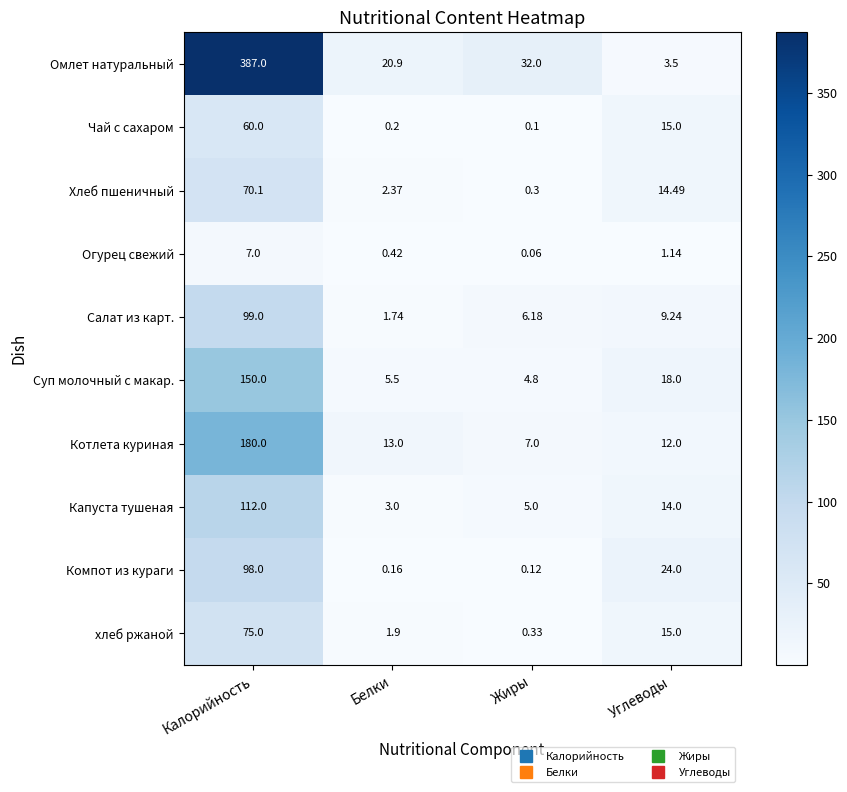

Which series has the largest total across all categories?

Омлет натуральный